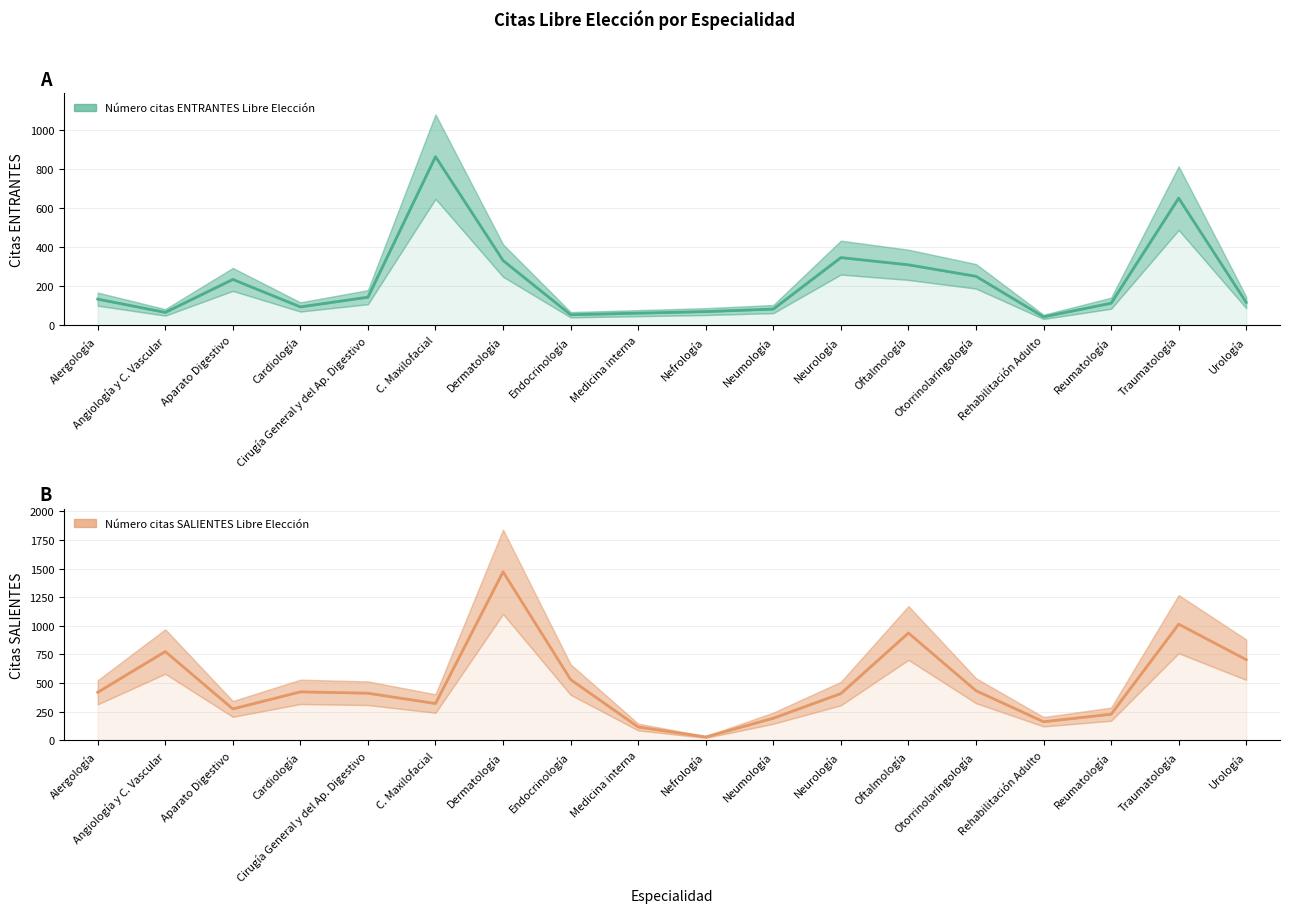

How many data points in Número citas ENTRANTES Libre Elección are less than 134?

9